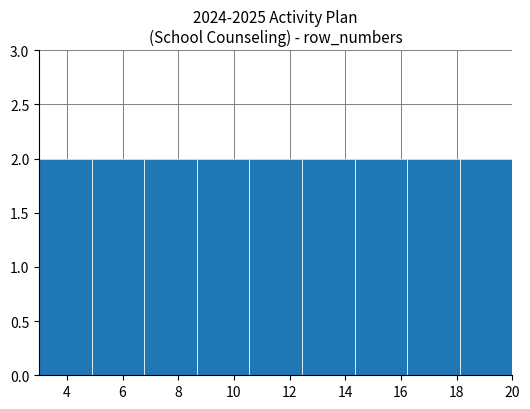

What is the height of the bar covering 3.0 to 4.8 on the x-axis? Neither the bar edges nor the heights are printed on the chart, so give them approximately, as read against the axes.

2